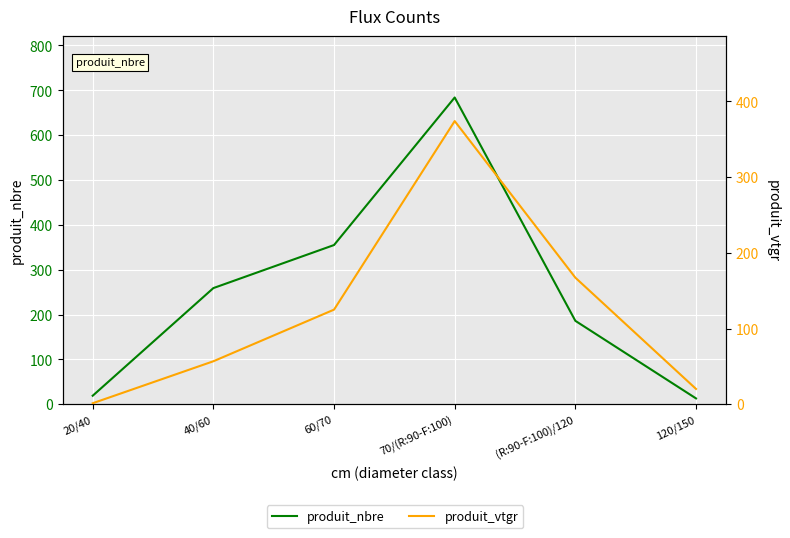

The produit_vtgr series shows 167.2 at (R:90-F:100)/120. True or false?

True